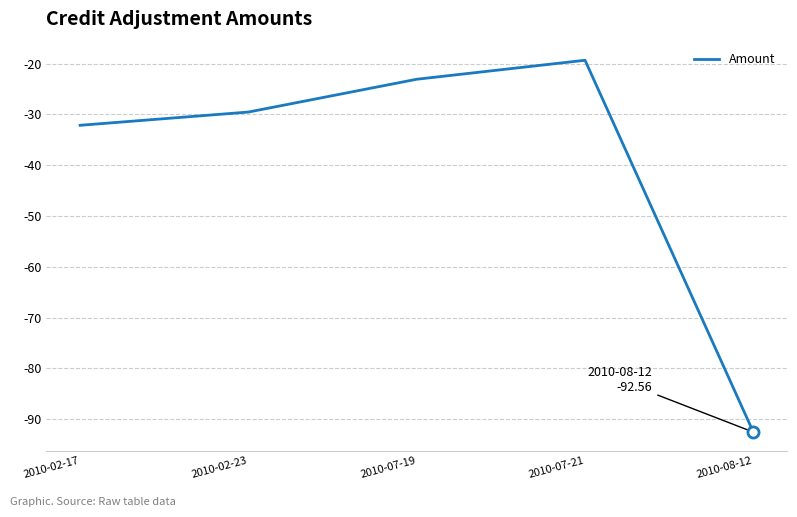

The chart shows a value of -49.9 at 2010-02-23. True or false?

False